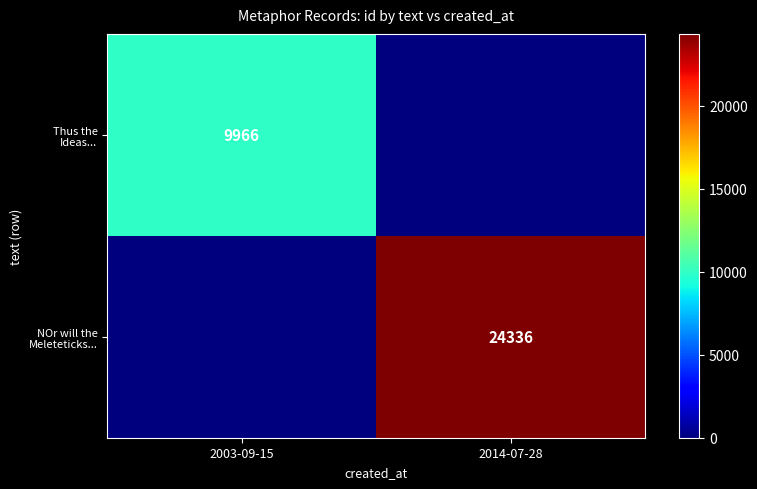

What is the difference between the maximum and minimum values in the Thus the Ideas... series?

9966